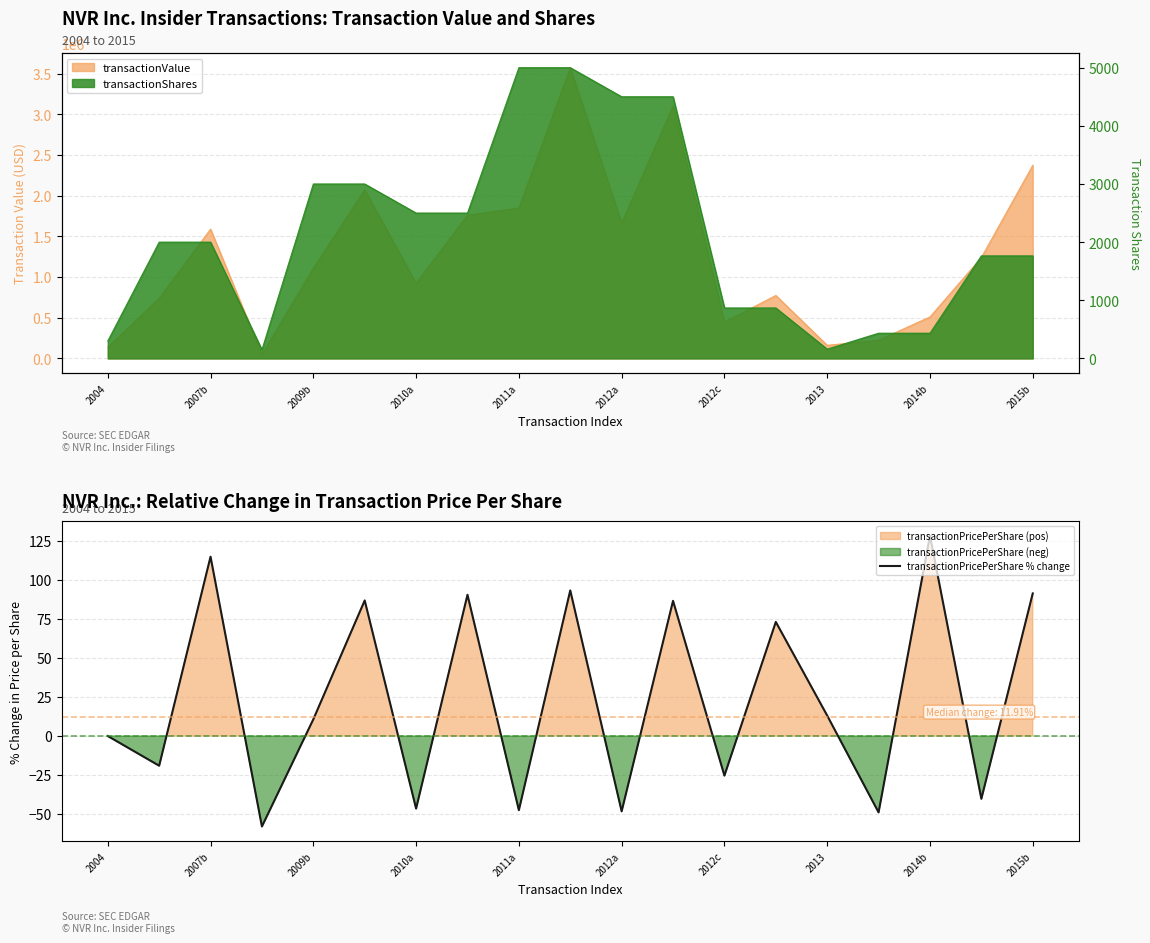

What is the maximum value shown in the chart?

128.4